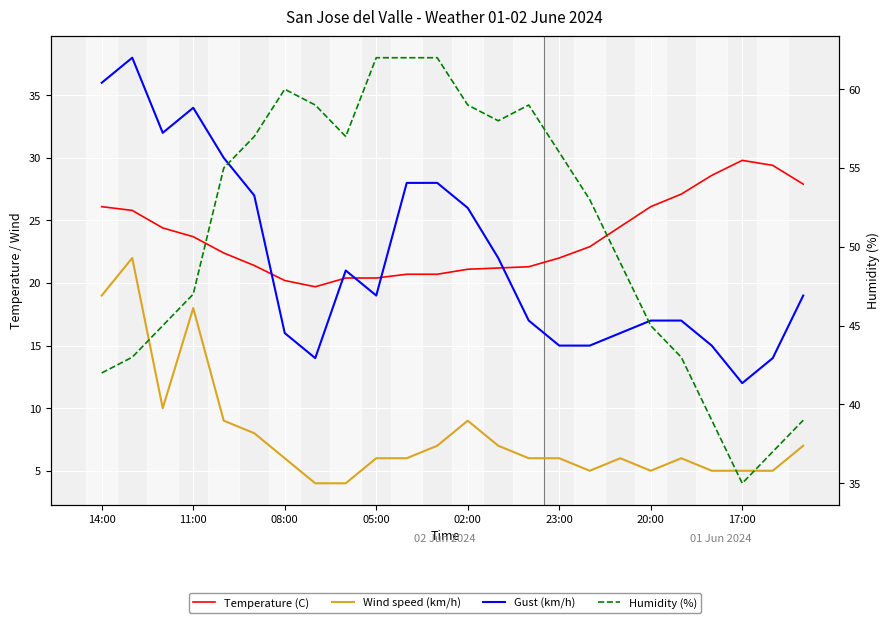

Reading right to left, extract all data points from this chart.

Temperature (C): 27.9	29.4	29.8	28.6	27.1	26.1	24.5	22.9	22.0	21.3	21.2	21.1	20.7	20.7	20.4	20.4	19.7	20.2	21.4	22.4	23.7	24.4	25.8	26.1
Wind speed (km/h): 7.0	5.0	5.0	5.0	6.0	5.0	6.0	5.0	6.0	6.0	7.0	9.0	7.0	6.0	6.0	4.0	4.0	6.0	8.0	9.0	18.0	10.0	22.0	19.0
Gust (km/h): 19.0	14.0	12.0	15.0	17.0	17.0	16.0	15.0	15.0	17.0	22.0	26.0	28.0	28.0	19.0	21.0	14.0	16.0	27.0	30.0	34.0	32.0	38.0	36.0
Humidity (%): 39.0	37.0	35.0	39.0	43.0	45.0	49.0	53.0	56.0	59.0	58.0	59.0	62.0	62.0	62.0	57.0	59.0	60.0	57.0	55.0	47.0	45.0	43.0	42.0